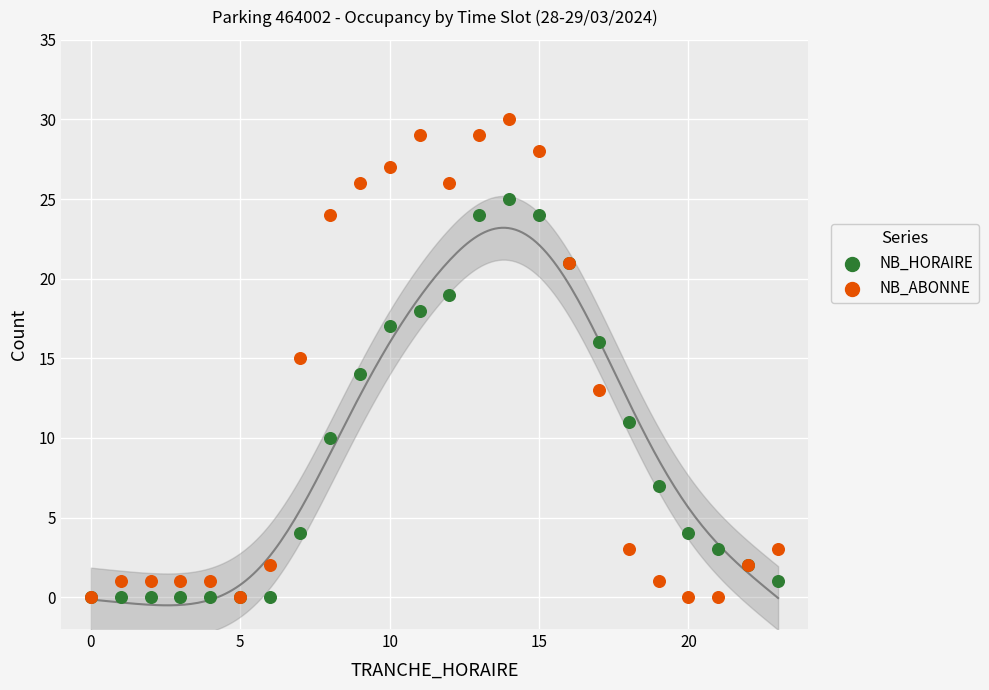

What are all the series names shown in the legend?

NB_HORAIRE, NB_ABONNE